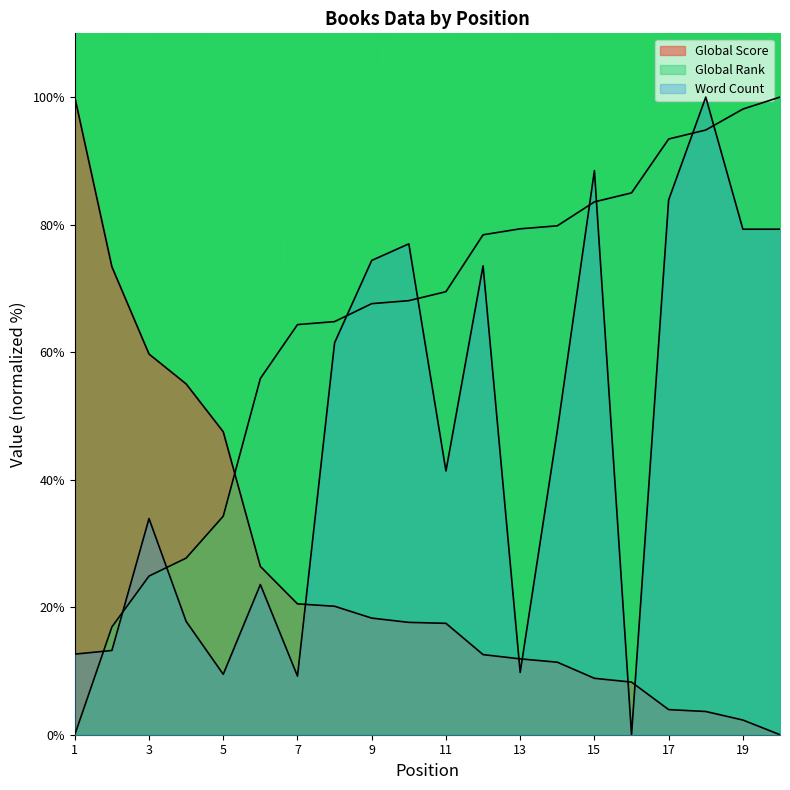

How many data points does each series have?

20